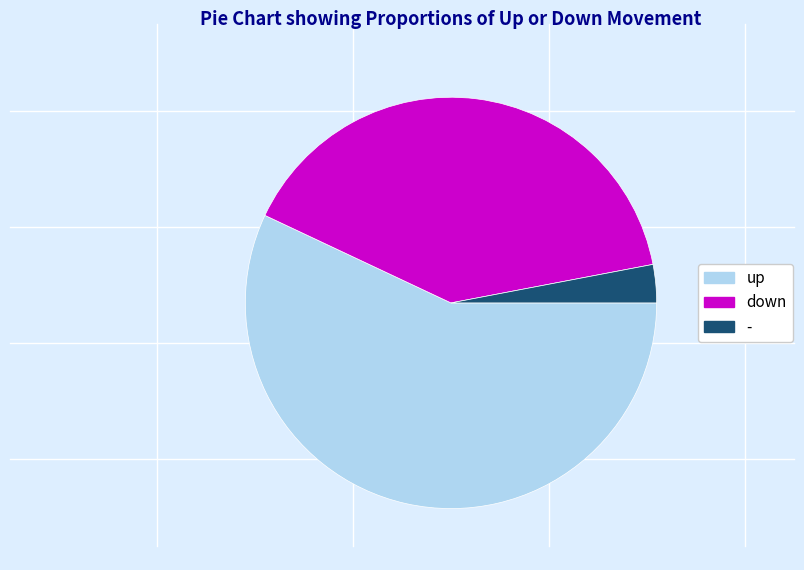

Which has a higher value, down or up?

up